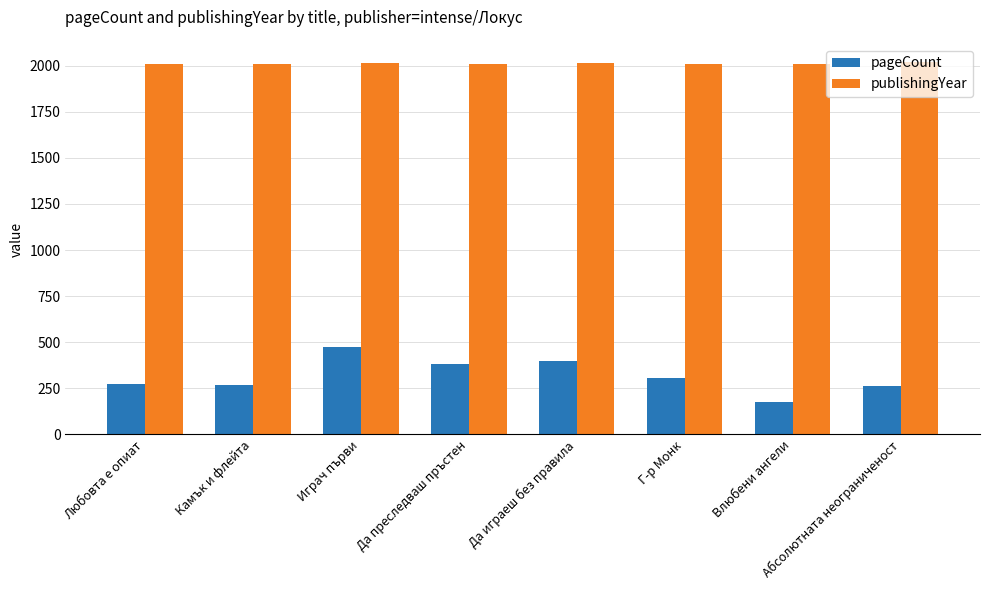

Count the number of data series in this chart.

2